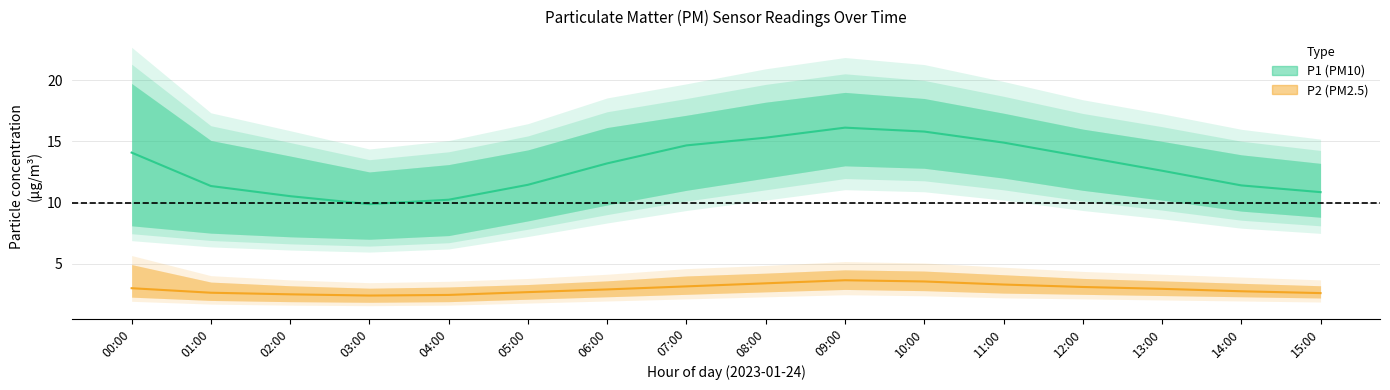

At which label is P2_lower closest to 2?

01:00